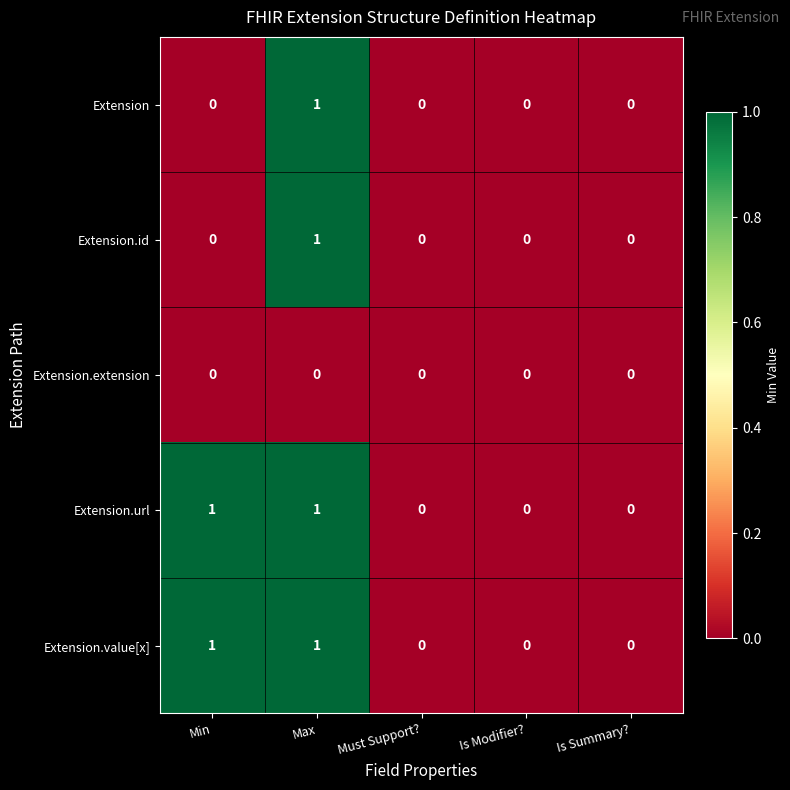

Is it true that Extension.value[x] equals 0 at Must Support??

True